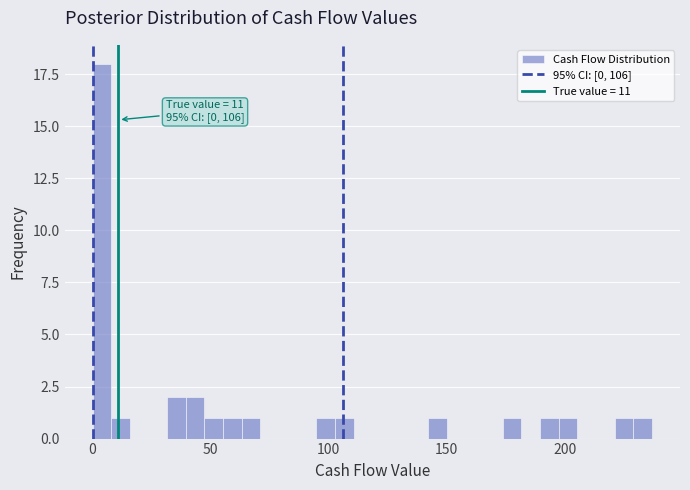

Read against the x-axis, roughly where is the centre of the tallest bar?

5